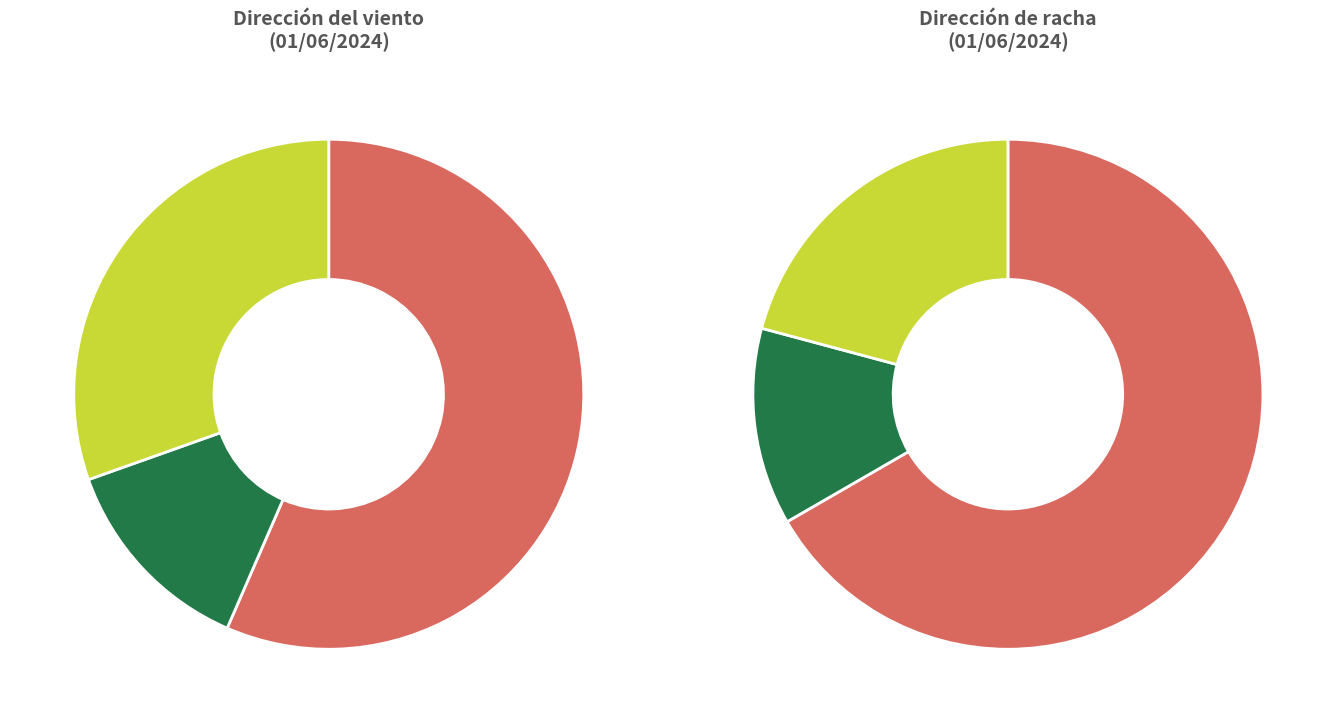

Is it true that Calma is 23% of the pie?

False